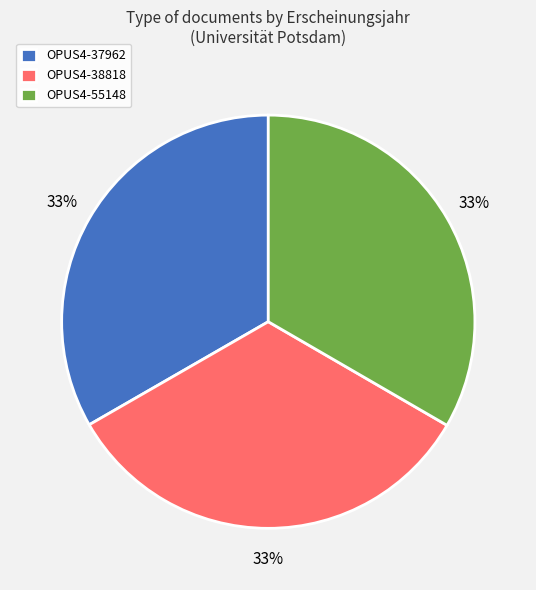

To the nearest percent, what is the average slice percentage?

33%